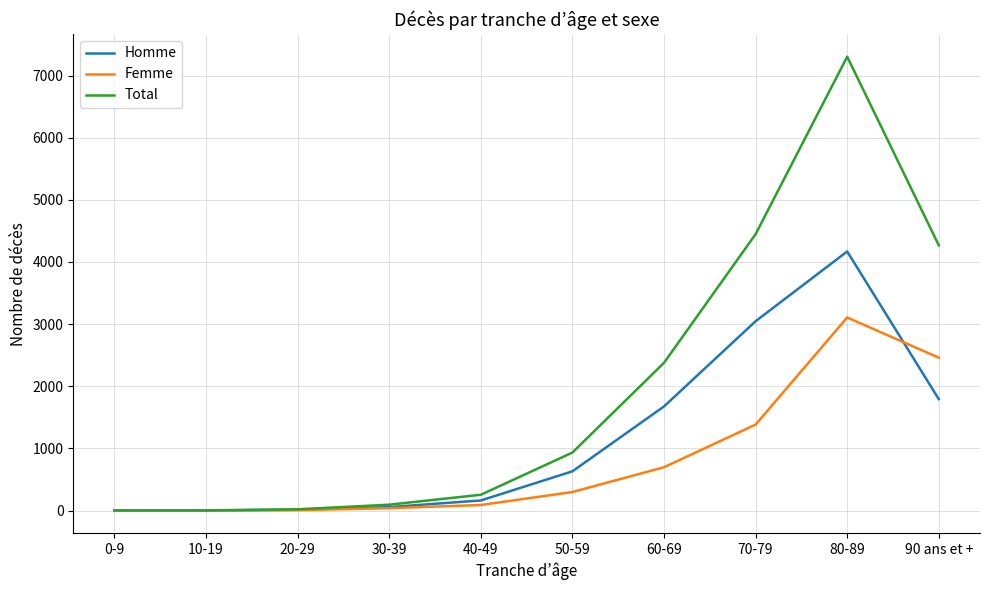

List the series in order of their overall mean, highest first.

Total, Homme, Femme